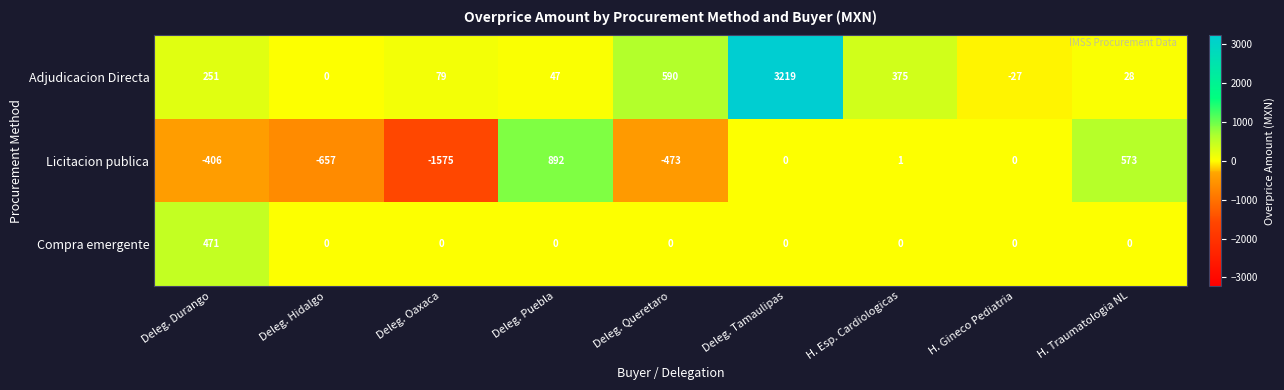

Reading left to right, extract all data points from this chart.

Adjudicacion Directa: Deleg. Durango=251	Deleg. Hidalgo=0	Deleg. Oaxaca=79	Deleg. Puebla=47	Deleg. Queretaro=590	Deleg. Tamaulipas=3219	H. Esp. Cardiologicas=375	H. Gineco Pediatria=-27	H. Traumatologia NL=28
Licitacion publica: Deleg. Durango=-406	Deleg. Hidalgo=-657	Deleg. Oaxaca=-1575	Deleg. Puebla=892	Deleg. Queretaro=-473	Deleg. Tamaulipas=0	H. Esp. Cardiologicas=1	H. Gineco Pediatria=0	H. Traumatologia NL=573
Compra emergente: Deleg. Durango=471	Deleg. Hidalgo=0	Deleg. Oaxaca=0	Deleg. Puebla=0	Deleg. Queretaro=0	Deleg. Tamaulipas=0	H. Esp. Cardiologicas=0	H. Gineco Pediatria=0	H. Traumatologia NL=0